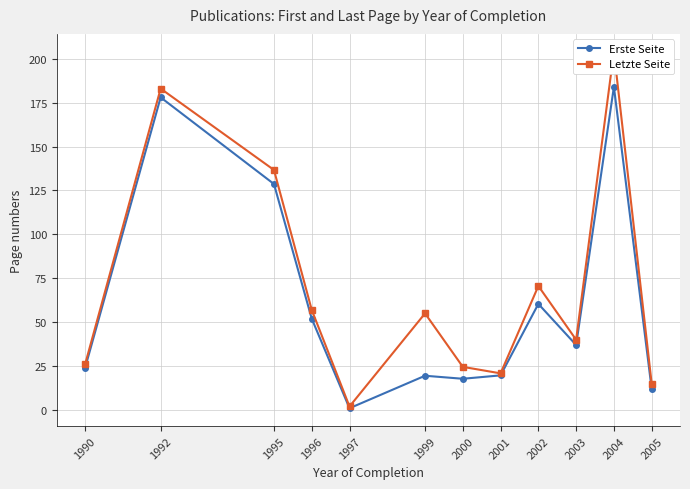

In Erste Seite, how many points are lower than both neighbors (excluding endpoints)?

3